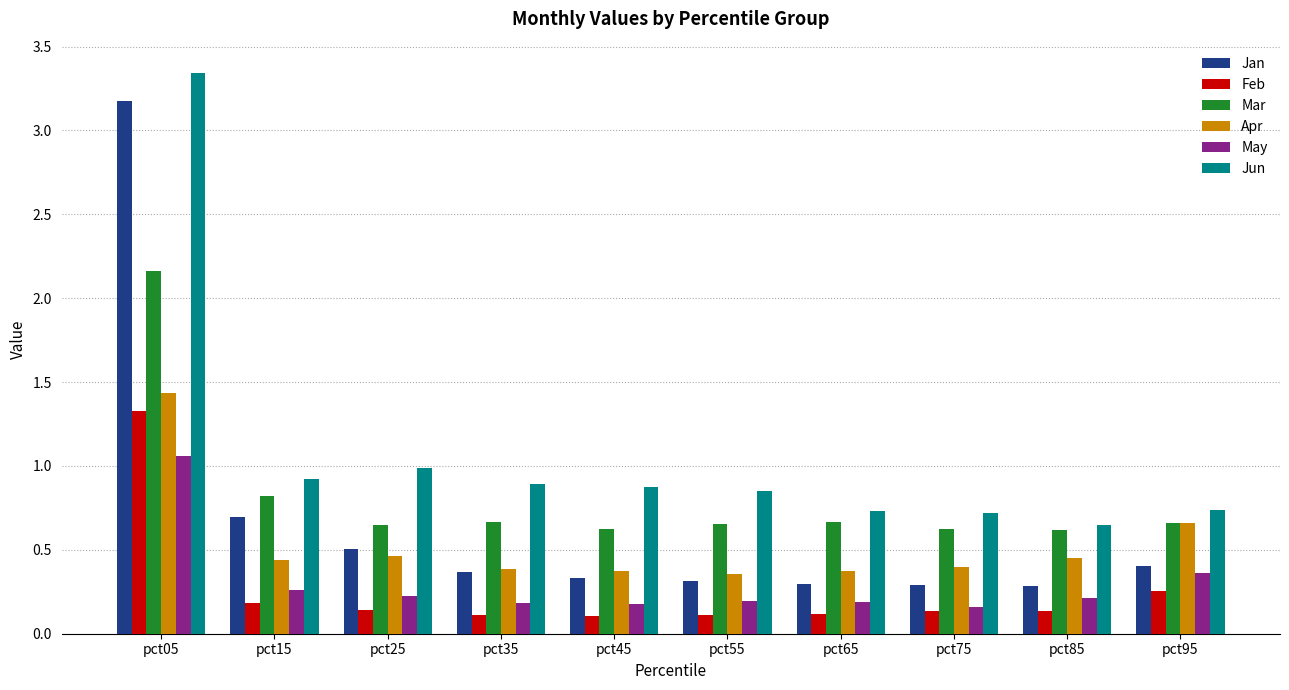

What is the difference between the Apr values at pct25 and pct05?

1.0